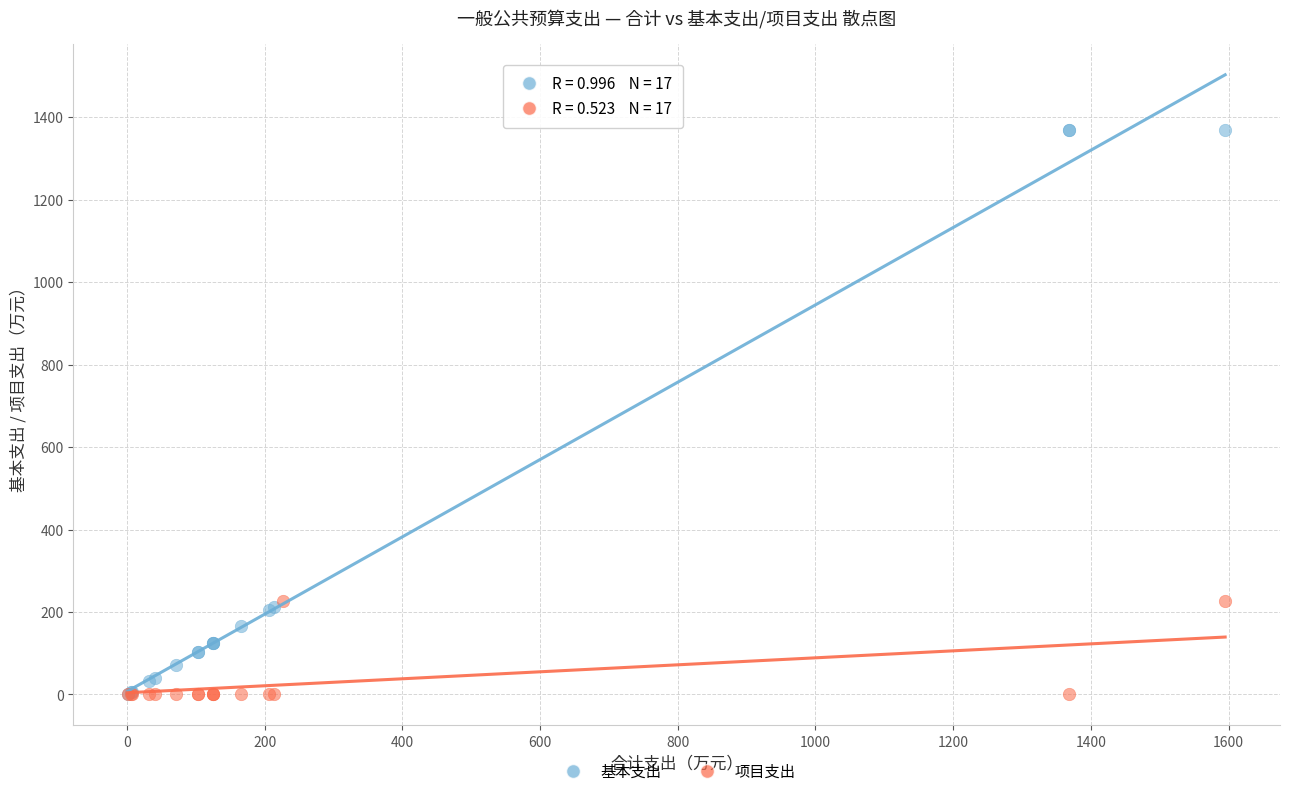

Which series has the widest spread of Y values?

基本支出